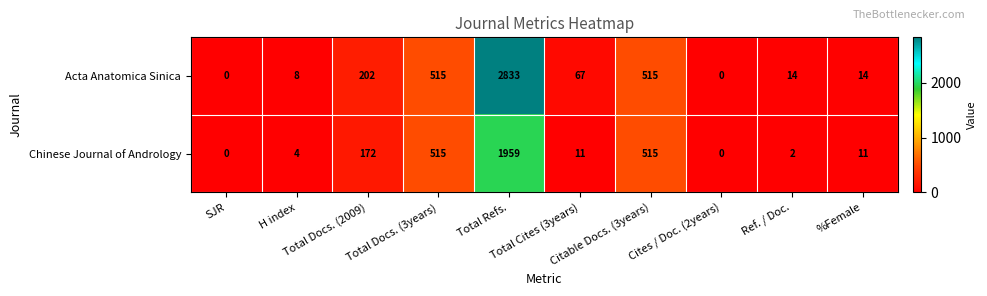

List the series in order of their peak value, lowest first.

Chinese Journal of Andrology, Acta Anatomica Sinica